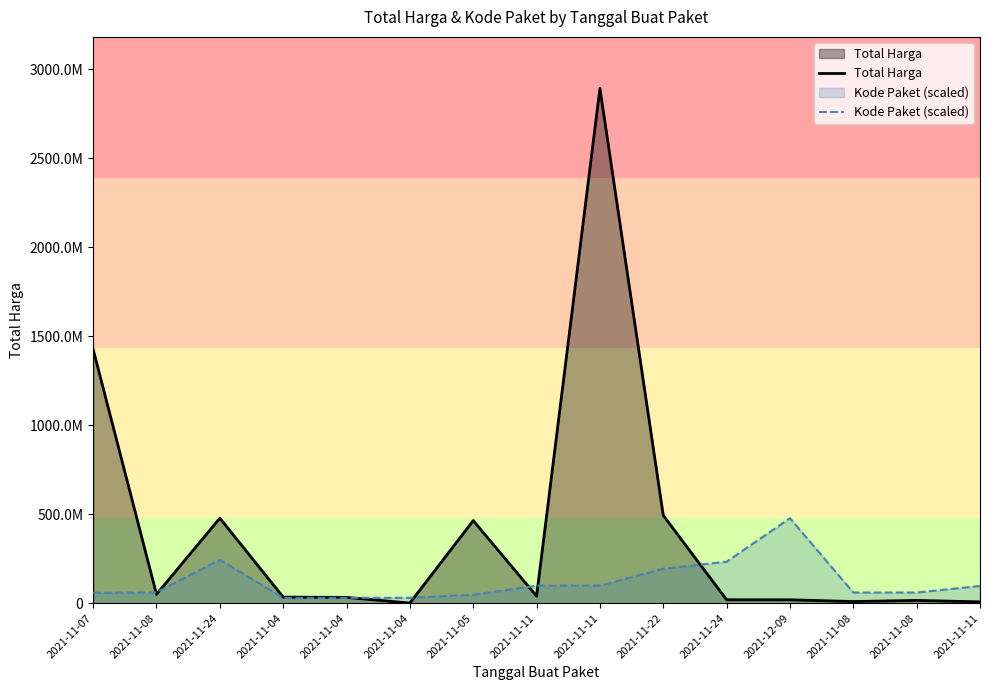

Which series ends up on top after the final intersection of Kode Paket (scaled) and Total Harga?

Kode Paket (scaled)